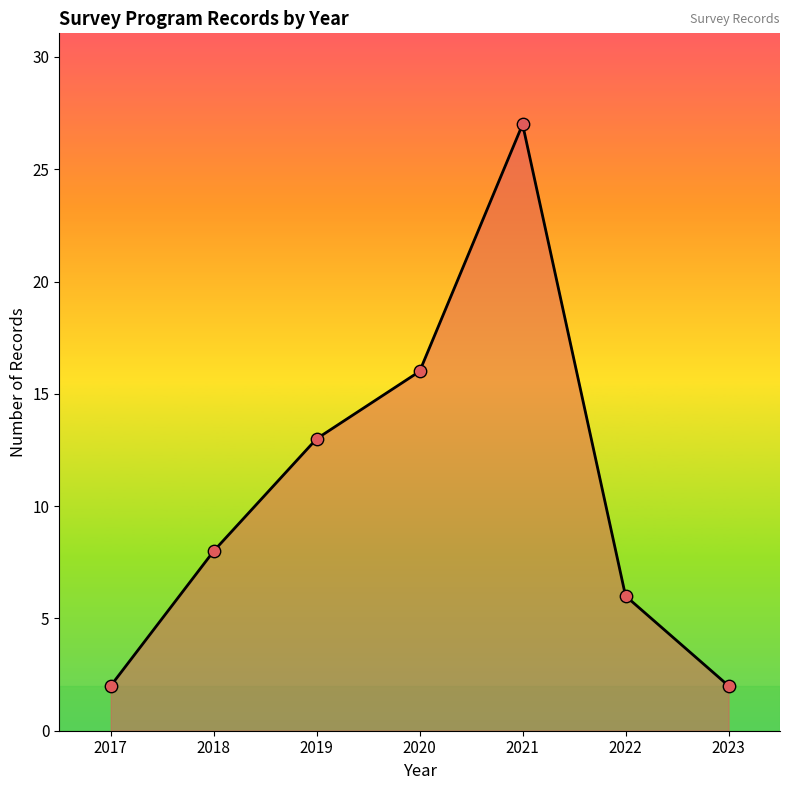

Which has a higher value, 2020 or 2023?

2020